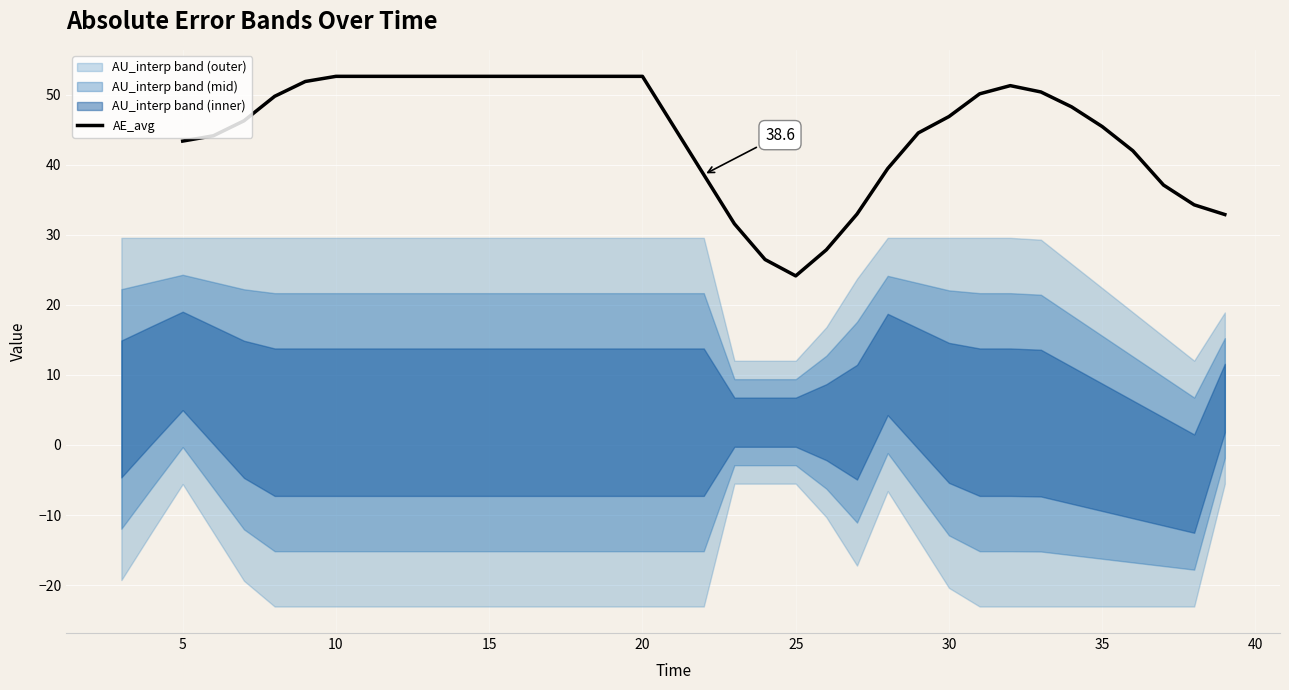

What is the difference between the second highest and second lowest values?

26.1